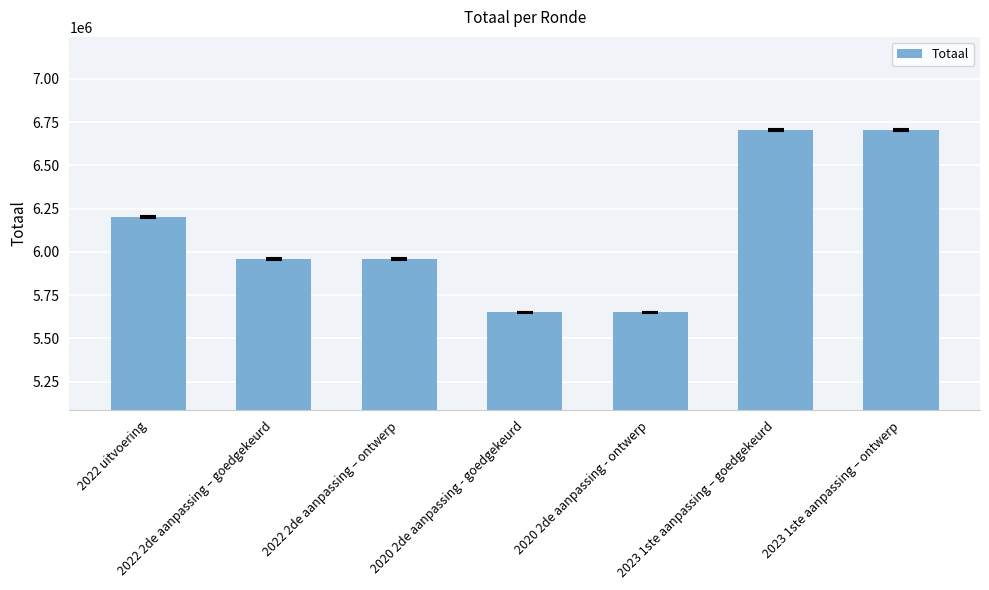

True or false: the data shows 8118280 at 2020 2de aanpassing - ontwerp.

False